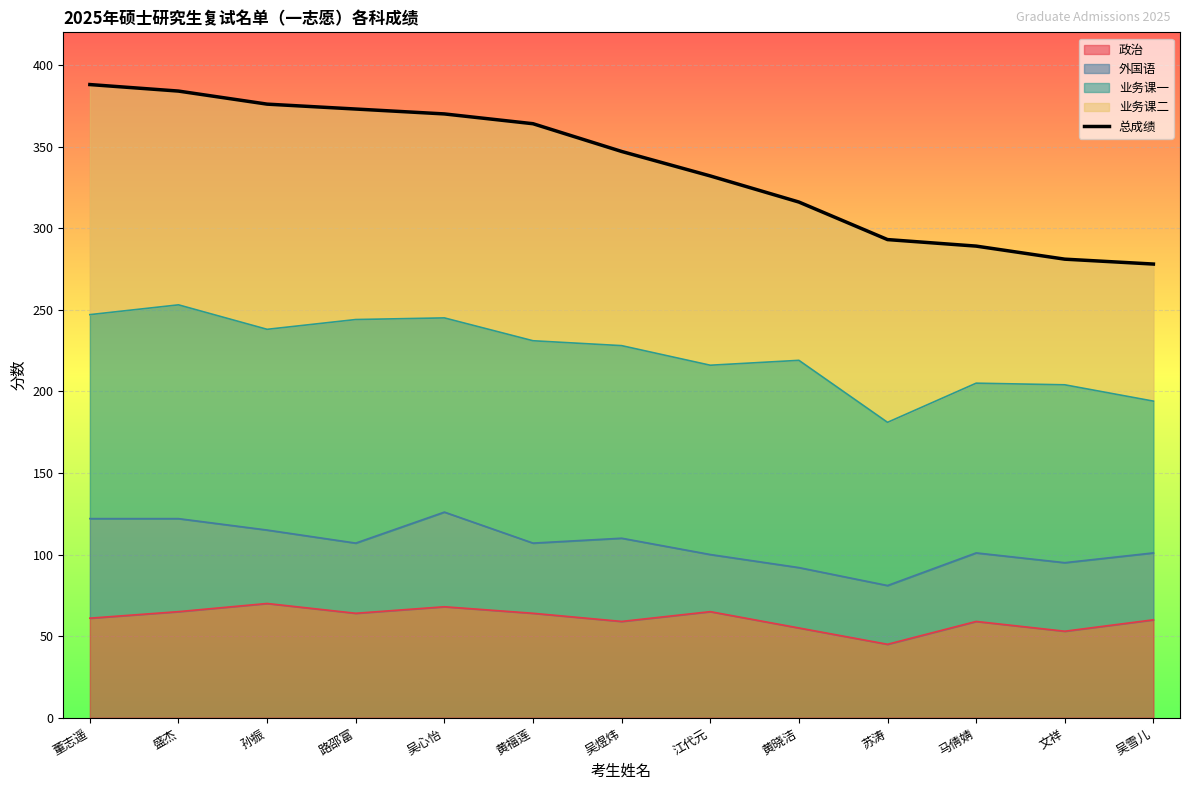

Does the chart display data point markers on the line(s)?

No